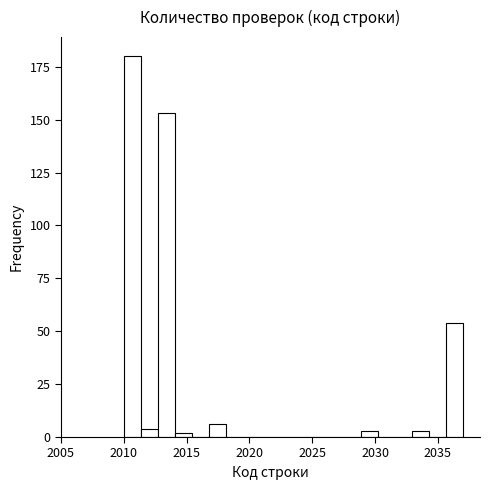

Read against the x-axis, roughly where is the centre of the tallest bar?

2010.5